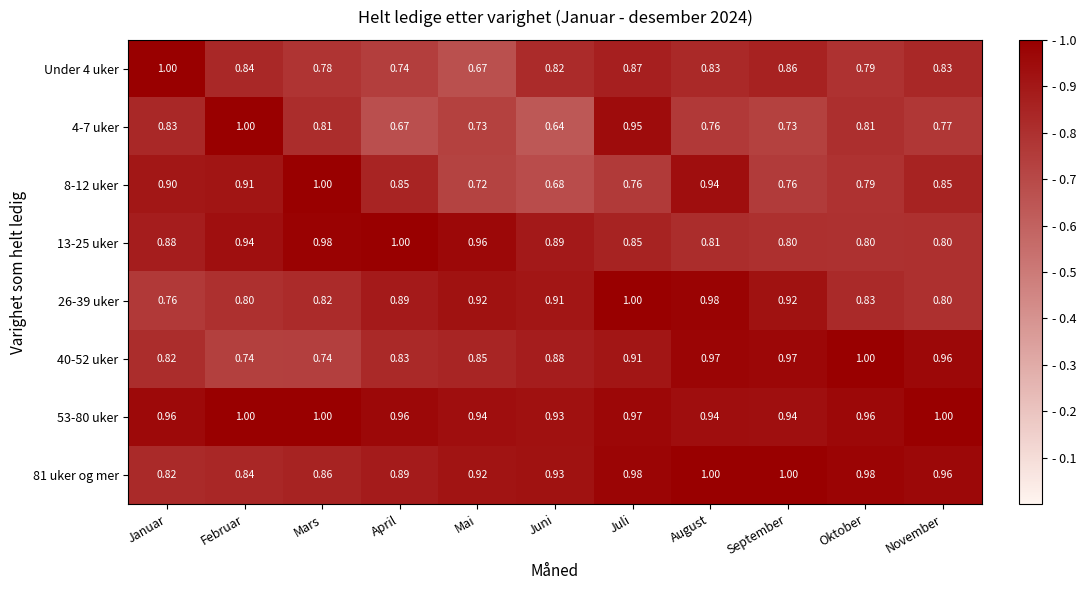

Is the value of 8-12 uker at August greater than the value of 4-7 uker at Mars?

Yes